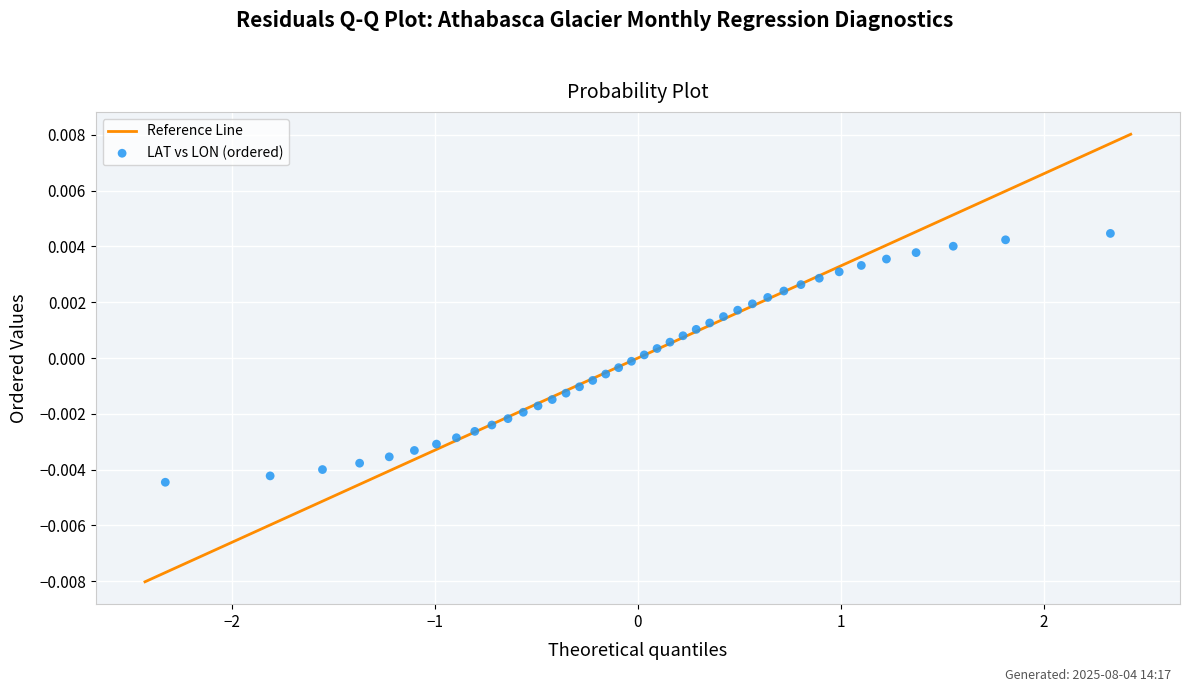

What is the range of X values (max minus min)?

4.7